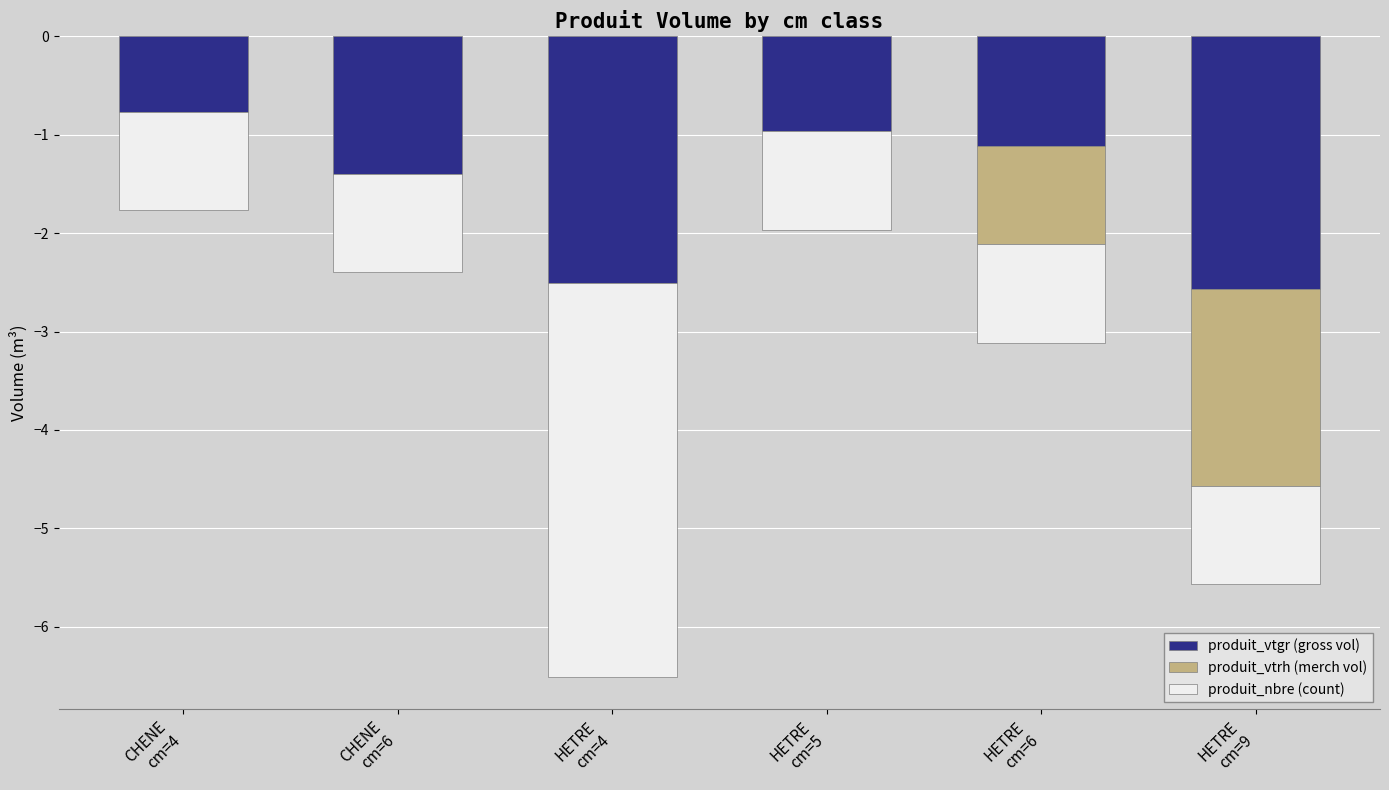

The produit_vtrh (merch vol) series shows -1.1 at CHENE
cm=4. True or false?

False